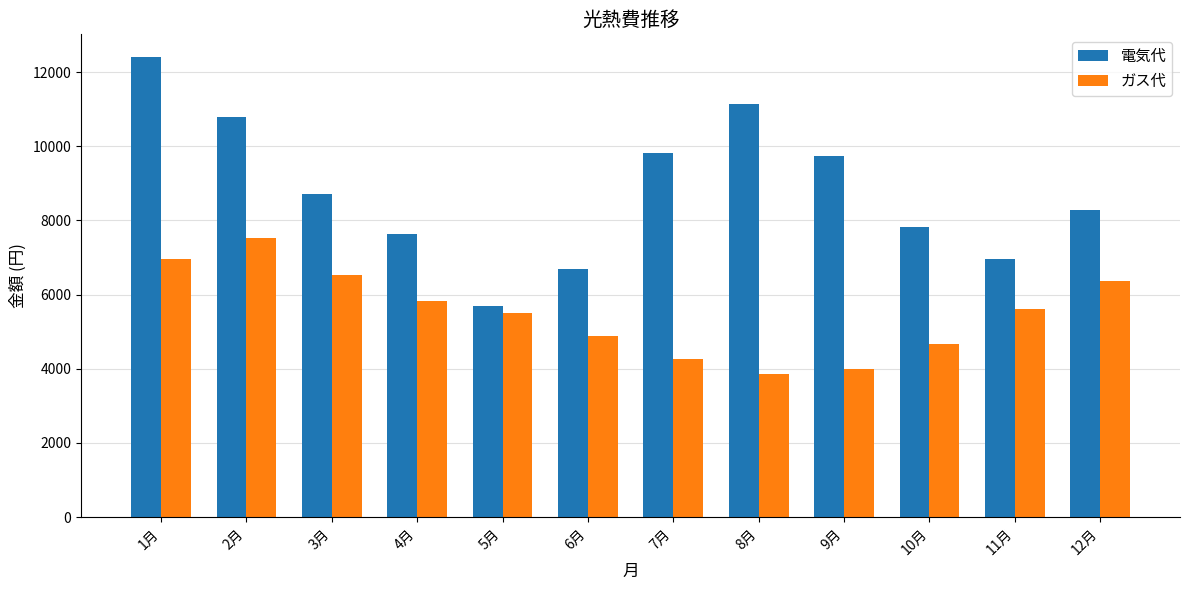

At which label does ガス代 reach its minimum?

8月